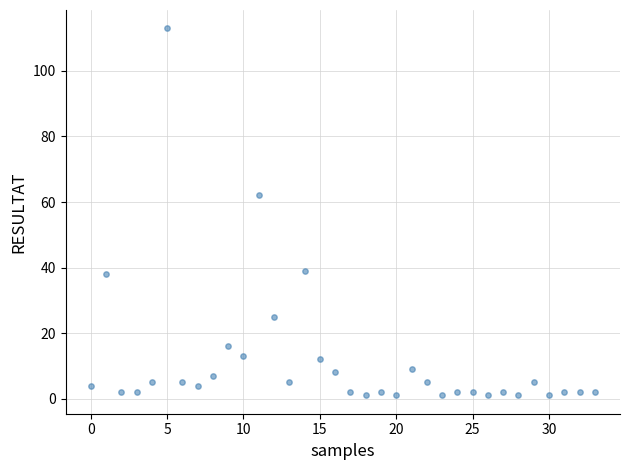

What Y value in the scatter plot is closest to 57?

62